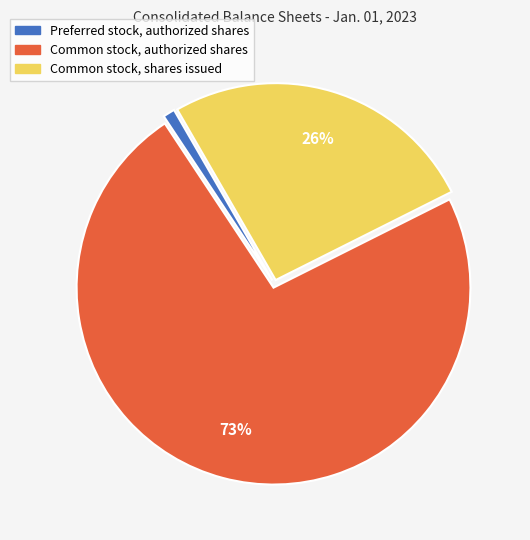

Which slice represents more than half of the pie?

Common stock, authorized shares